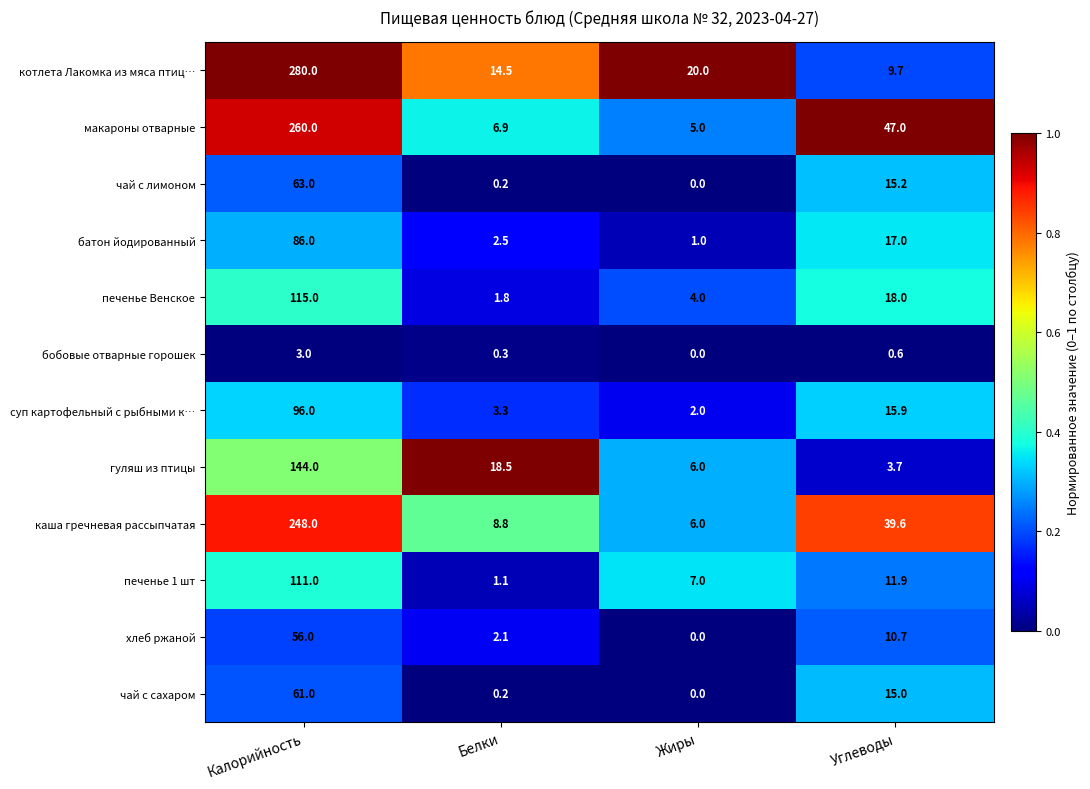

At which category is the sum across all series the highest?

Калорийность